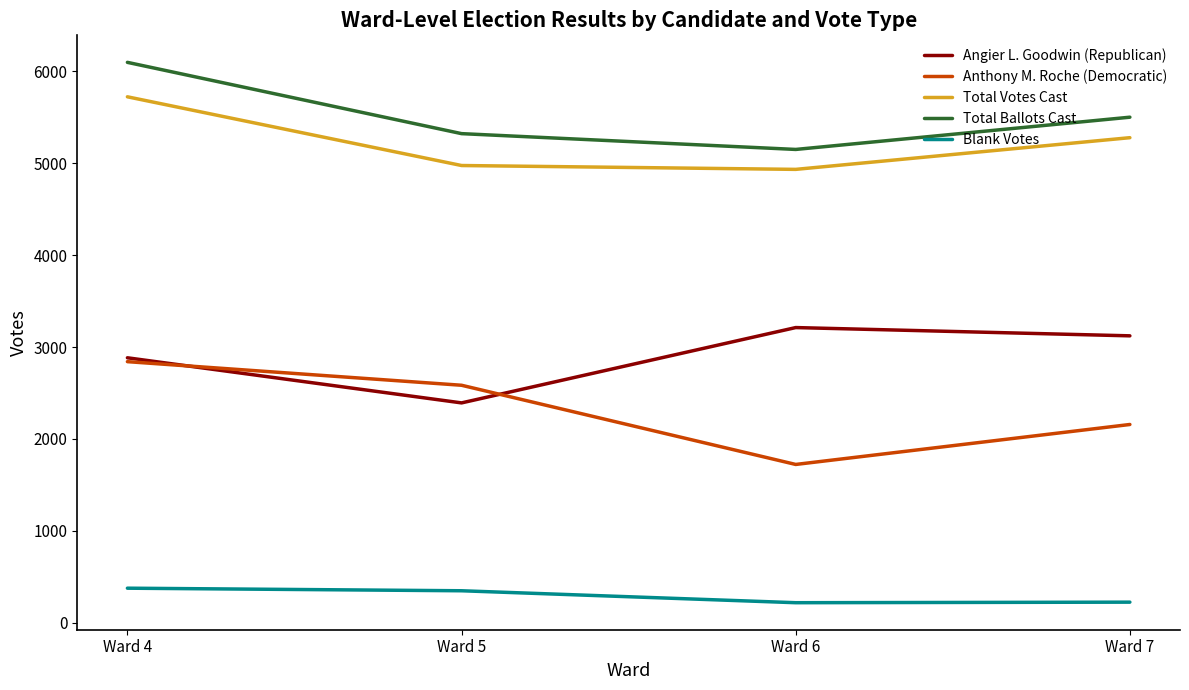

What is the smallest value displayed?

217